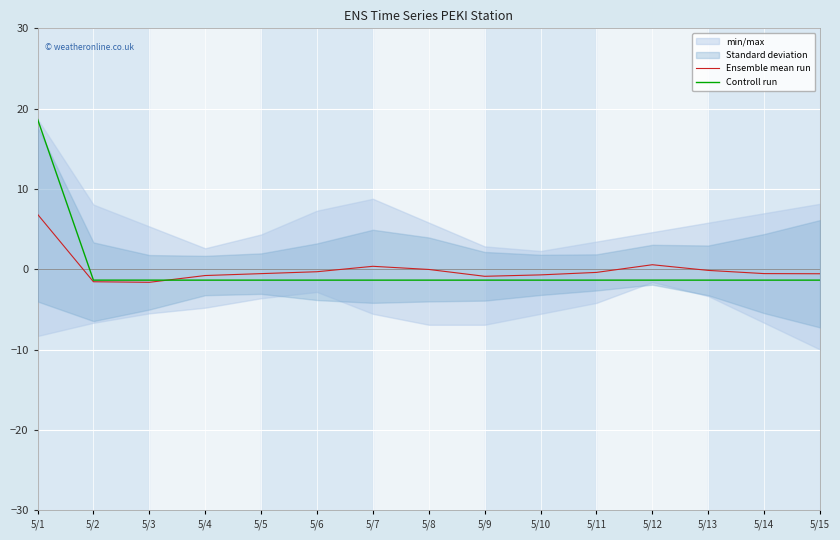

Which label corresponds to the largest value in the chart?

5/1